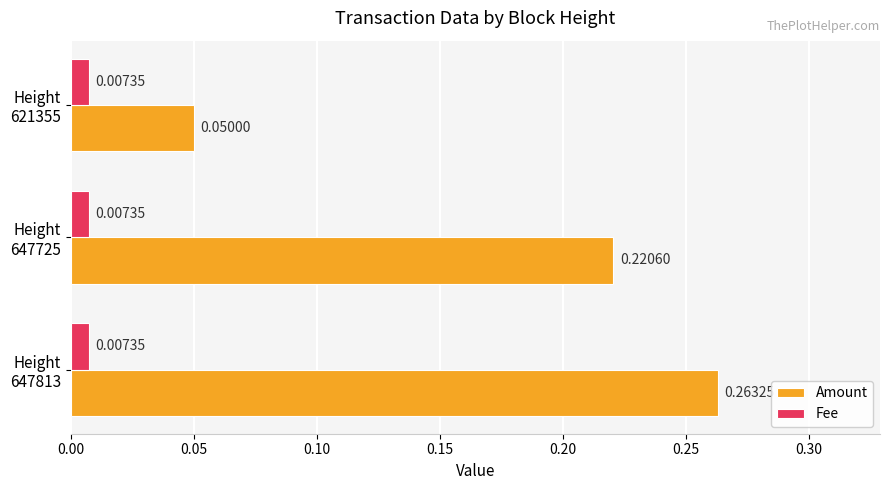

Which series has the largest range (max minus min)?

Amount